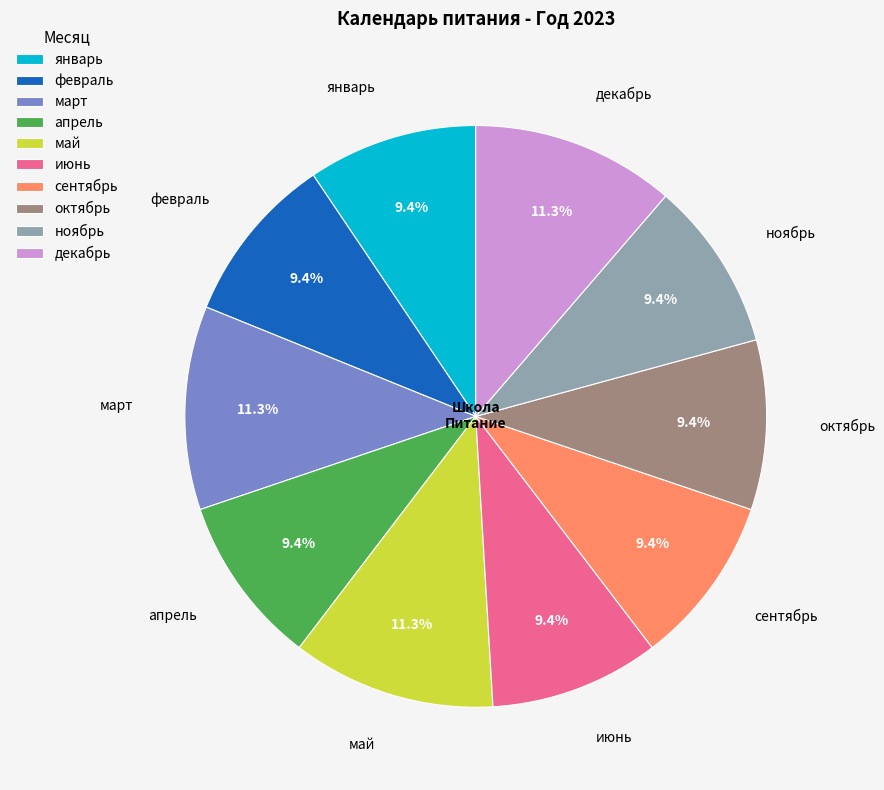

How much of the chart is everything except май?

88.7%